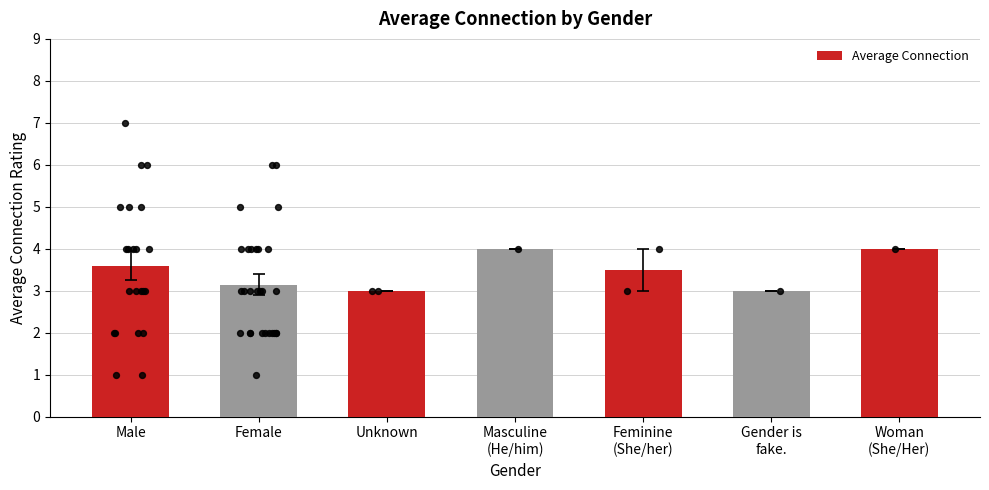

What is the ratio of the value at Feminine
(She/her) to the value at Unknown?

1.2